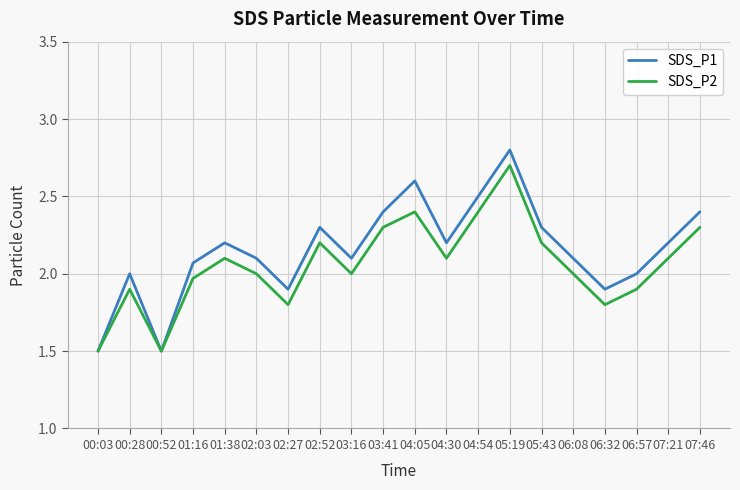

In SDS_P2, how many points are lower than both neighbors (excluding endpoints)?

5